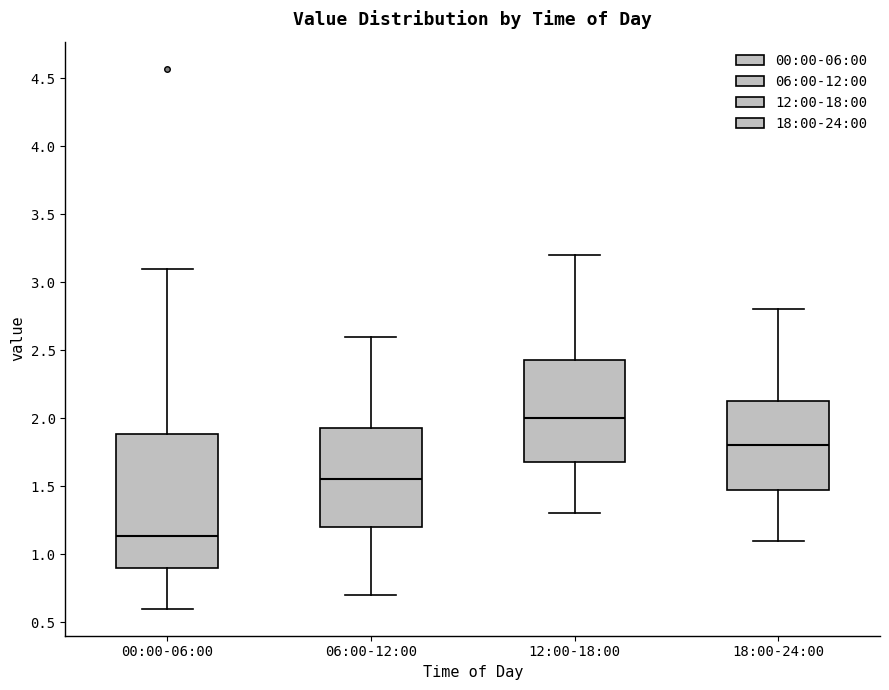

Reading left to right, read every box against the y-axis: the position of its median line, the range the box covers, and the ends of its whiskers. The values are not printed on the chart, so give them approximately, as read against the axis.

00:00-06:00: median 1.15, box 0.90 to 1.90, whiskers 0.60 to 3.10
06:00-12:00: median 1.55, box 1.20 to 1.95, whiskers 0.70 to 2.60
12:00-18:00: median 2.00, box 1.70 to 2.45, whiskers 1.30 to 3.20
18:00-24:00: median 1.80, box 1.50 to 2.15, whiskers 1.10 to 2.80